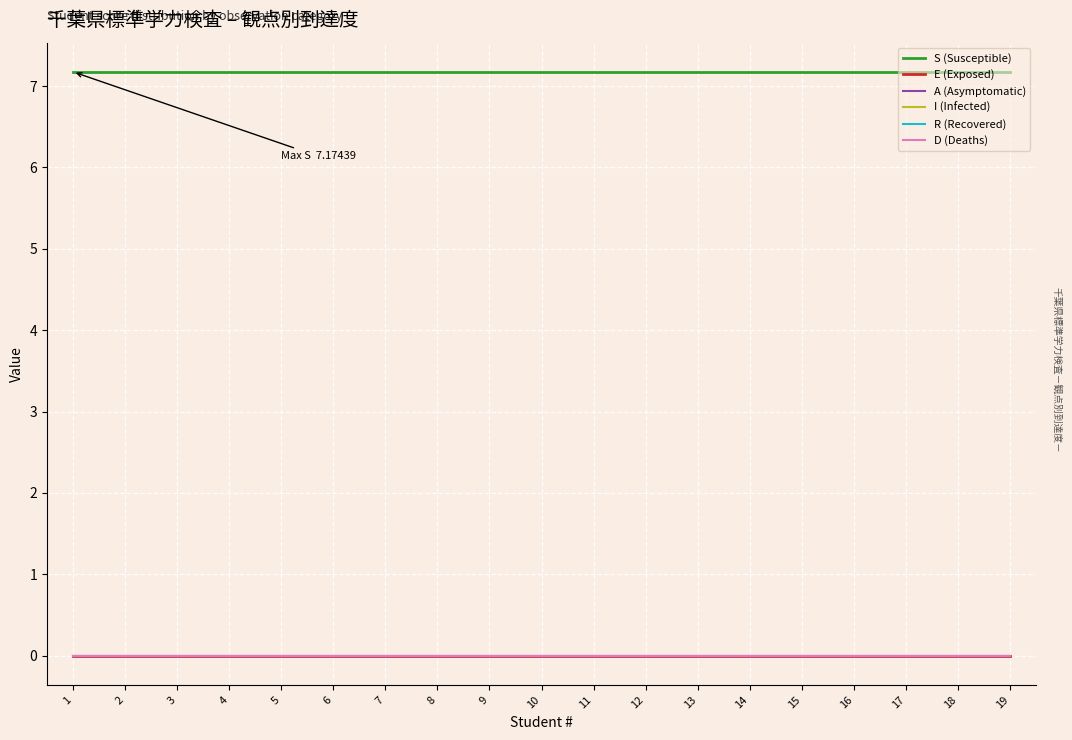

Is this an area chart (filled region under the line)?

No